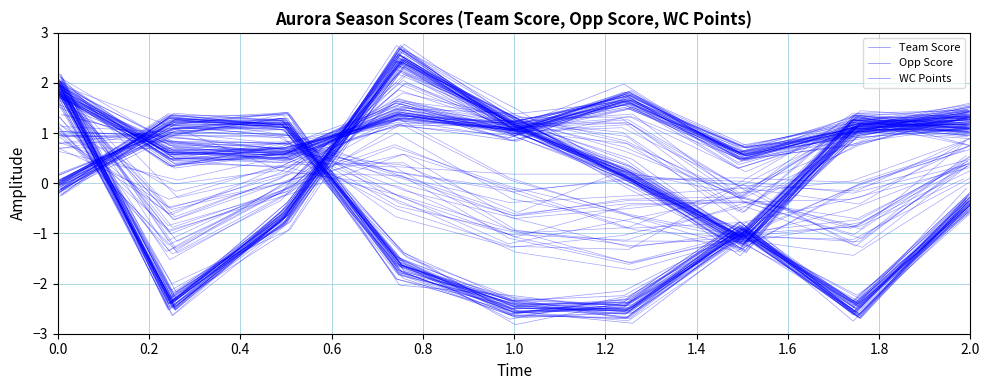

True or false: Opp Score has more than 1 points higher than both neighbors.

True